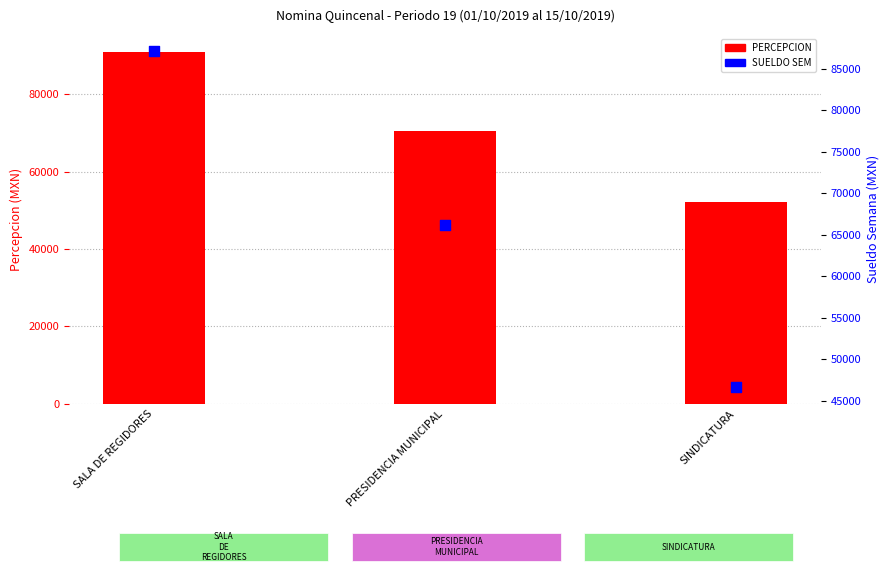

Which series has the largest total across all categories?

PERCEPCION